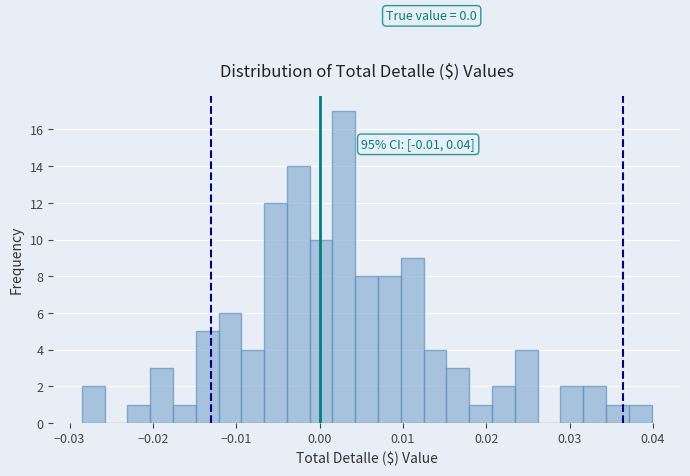

Around what value on the x-axis is the tallest bar? Give the approximate position of its centre, as read against the axis.

0.003